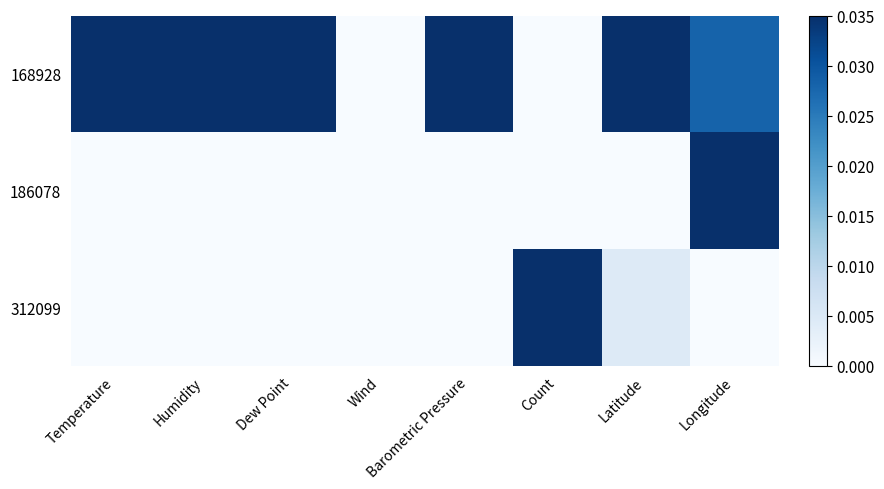

Count the number of data series in this chart.

3